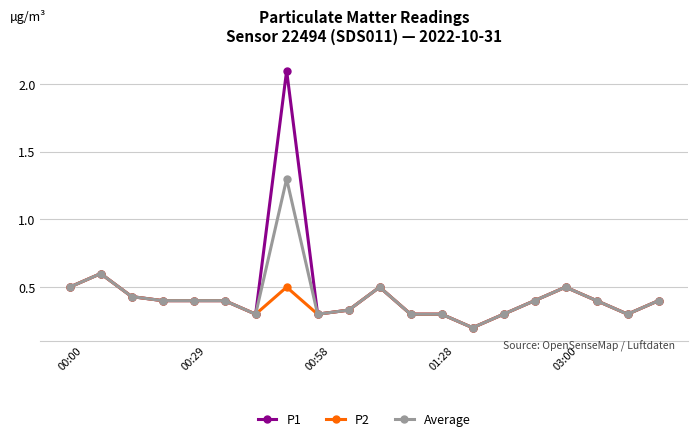

Which series has the widest spread of values?

P1